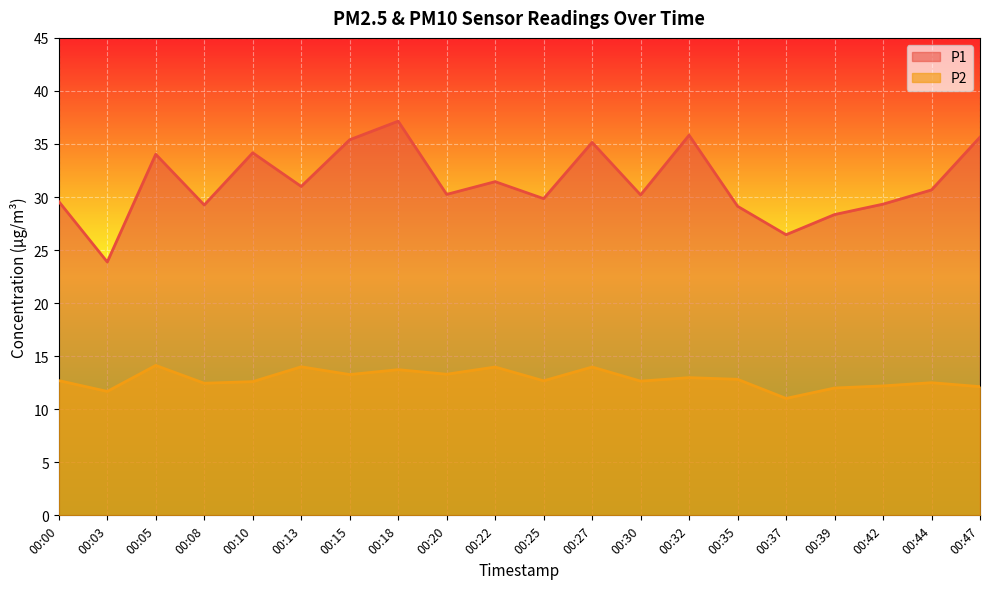

Where is the first local maximum for P2?

00:05